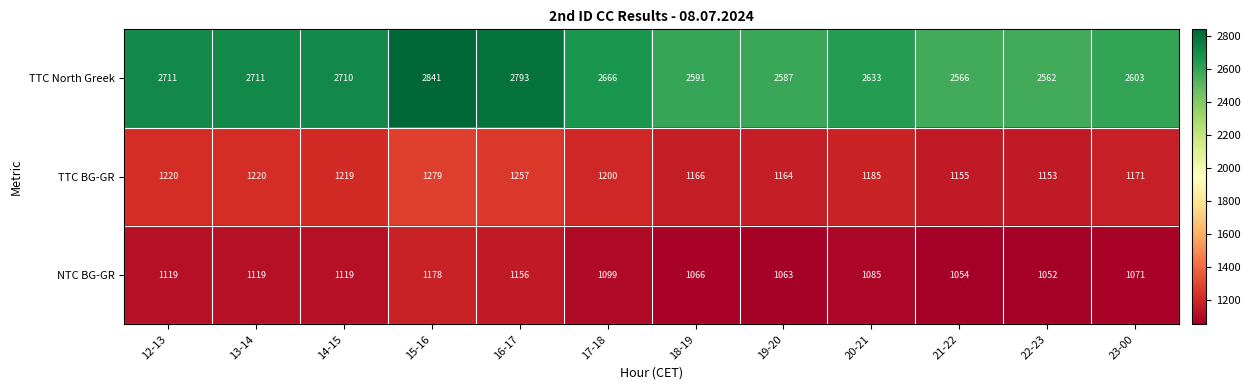

What is the difference between the TTC North Greek values at 20-21 and 16-17?

160